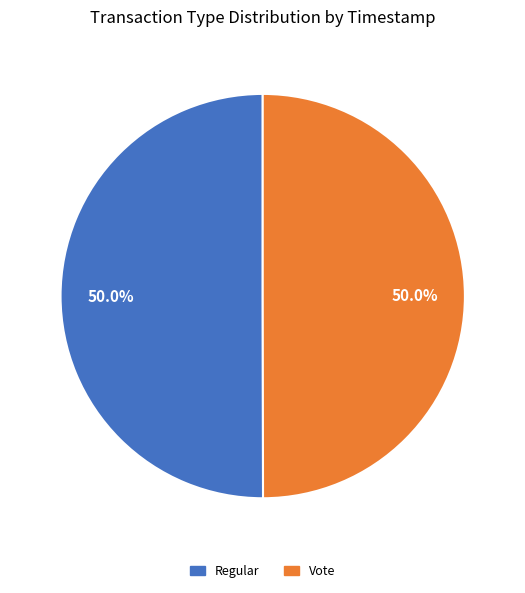

To the nearest percent, what portion does Regular represent?

50%